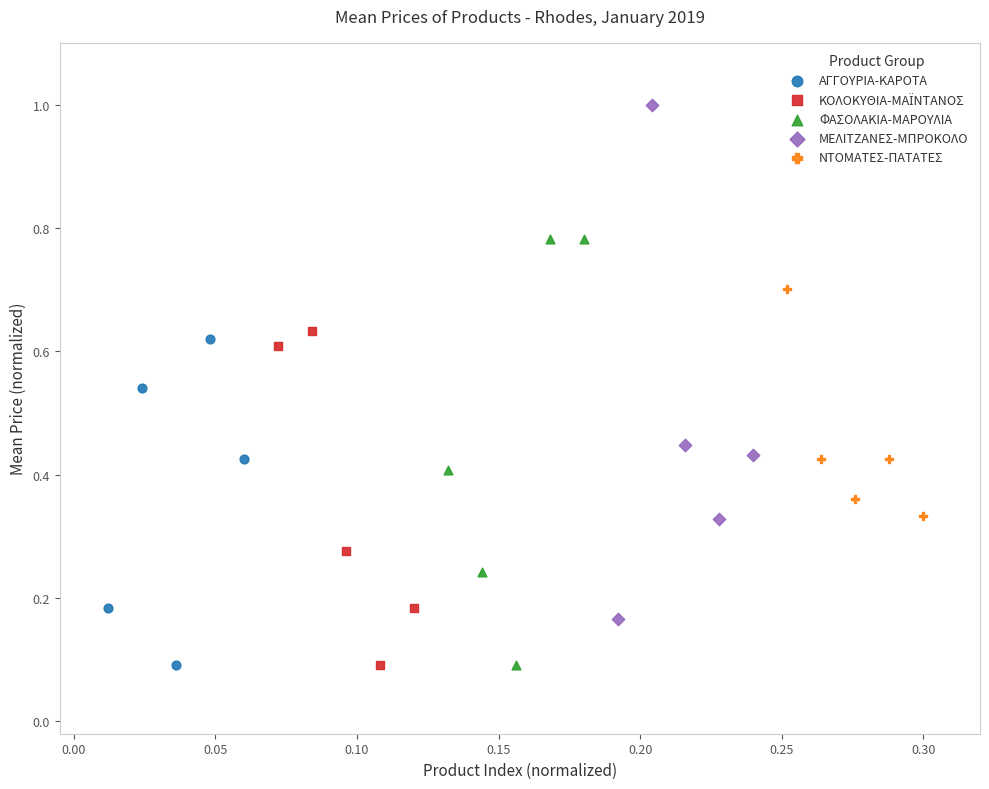

Which series has the widest spread of Y values?

ΜΕΛΙΤΖΑΝΕΣ-ΜΠΡΟΚΟΛΟ